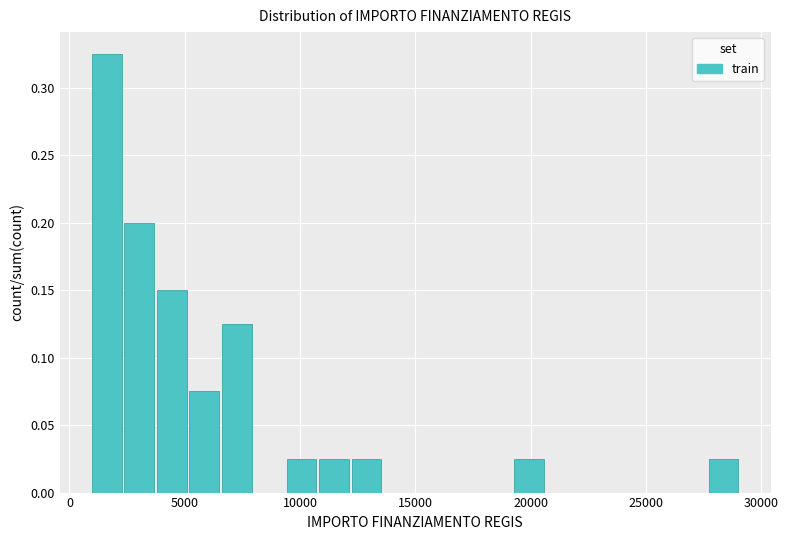

Read against the x-axis, roughly where is the centre of the tallest bar?

1500